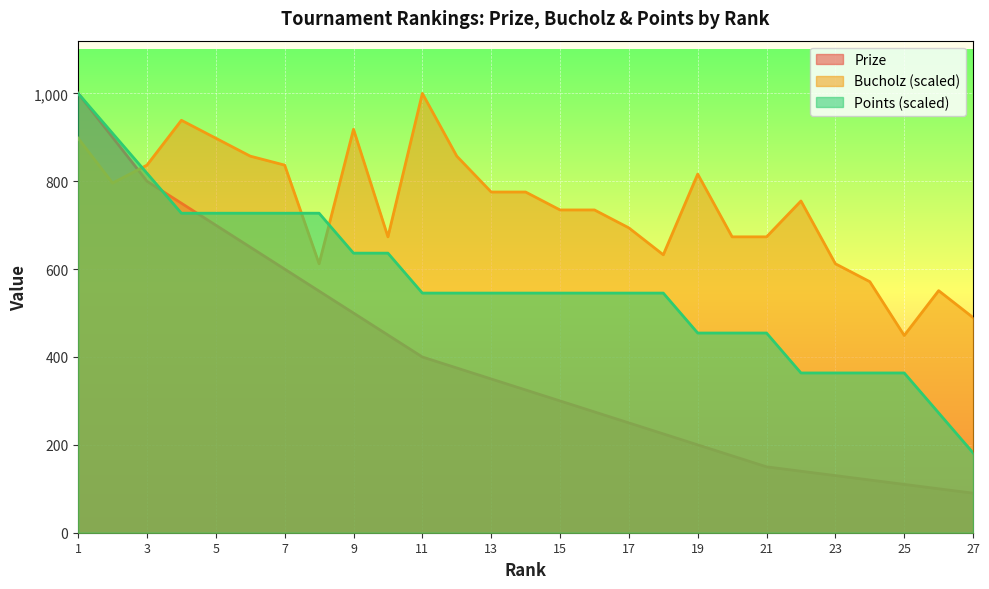

What is the difference between the highest and lowest values at 15?

434.7